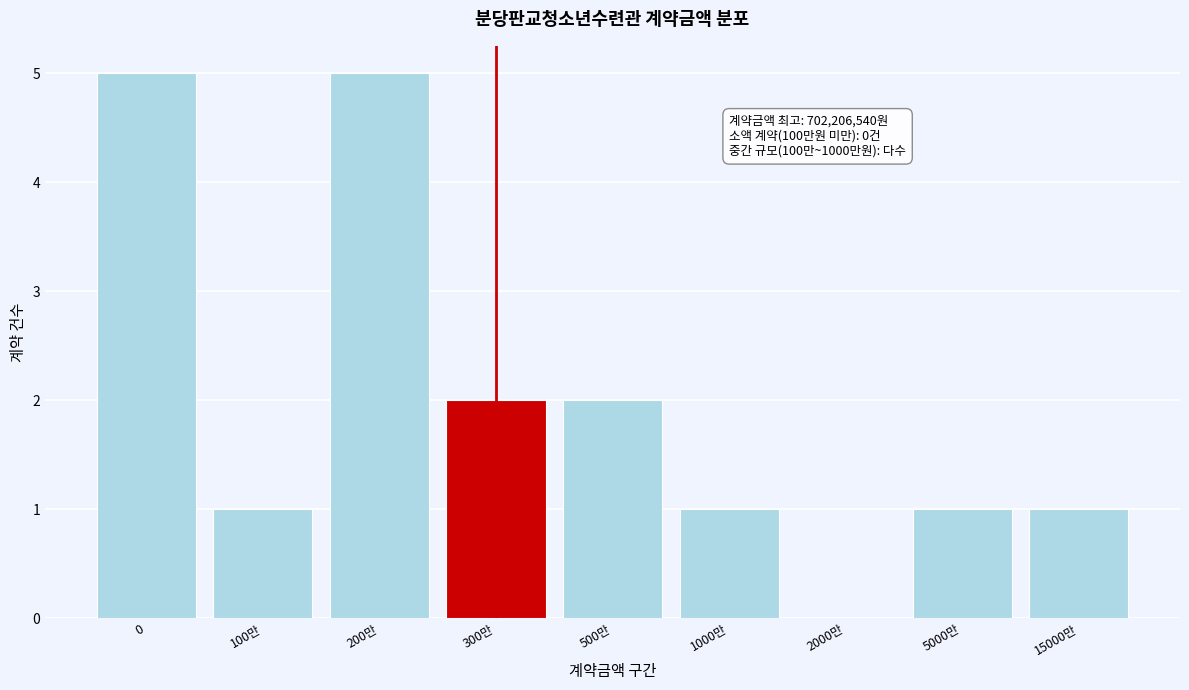

Reading left to right, transcribe all the data shown in this chart.

0=5	100만=1	200만=5	300만=2	500만=2	1000만=1	2000만=0	5000만=1	15000만=1